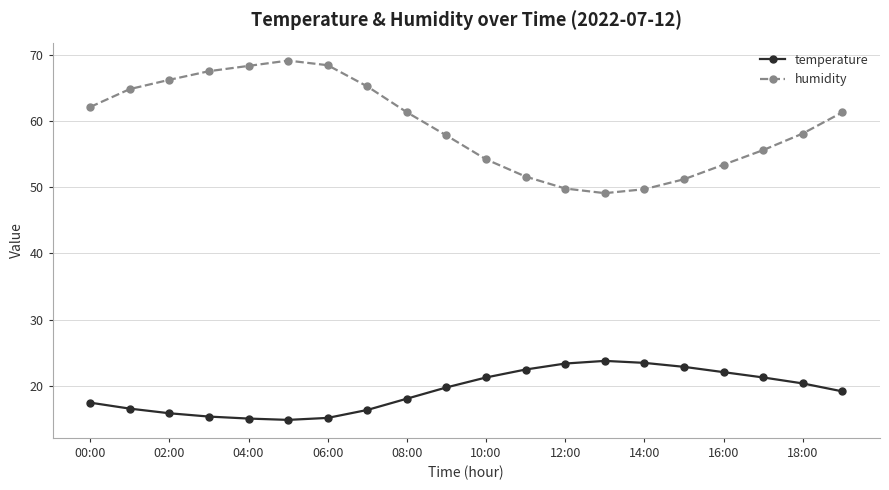

True or false: temperature and humidity cross at least once.

False